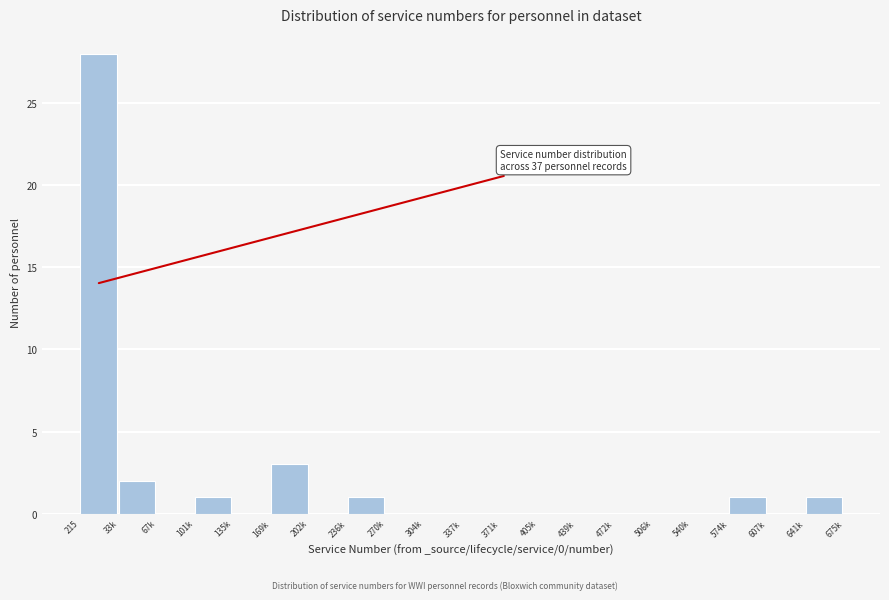

Reading left to right, extract all data points from this chart.

215=28	33k=2	67k=0	101k=1	135k=0	169k=3	202k=0	236k=1	270k=0	304k=0	337k=0	371k=0	405k=0	439k=0	472k=0	506k=0	540k=0	574k=1	607k=0	641k=1